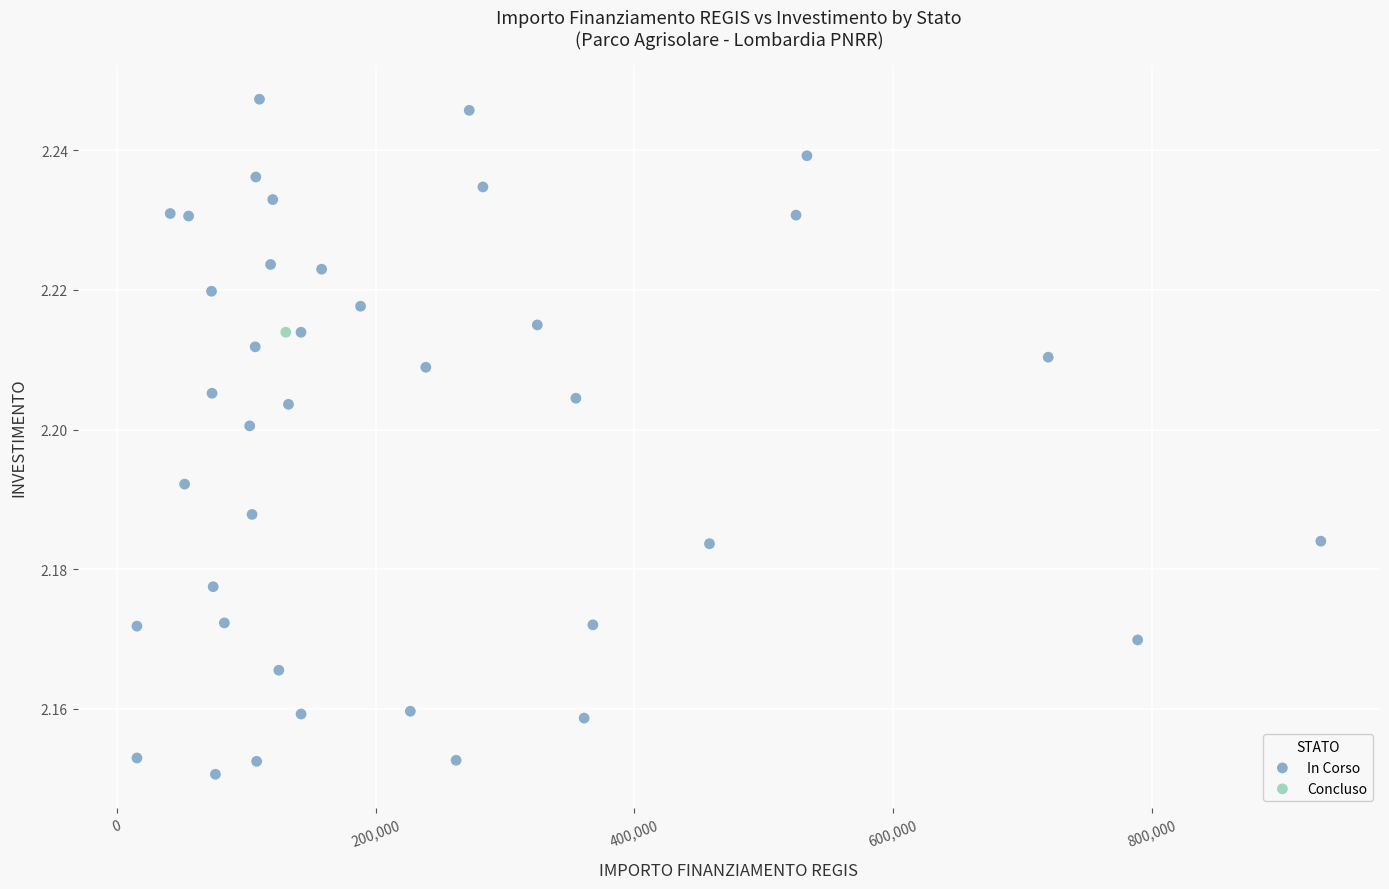

What are all the series names shown in the legend?

In Corso, Concluso